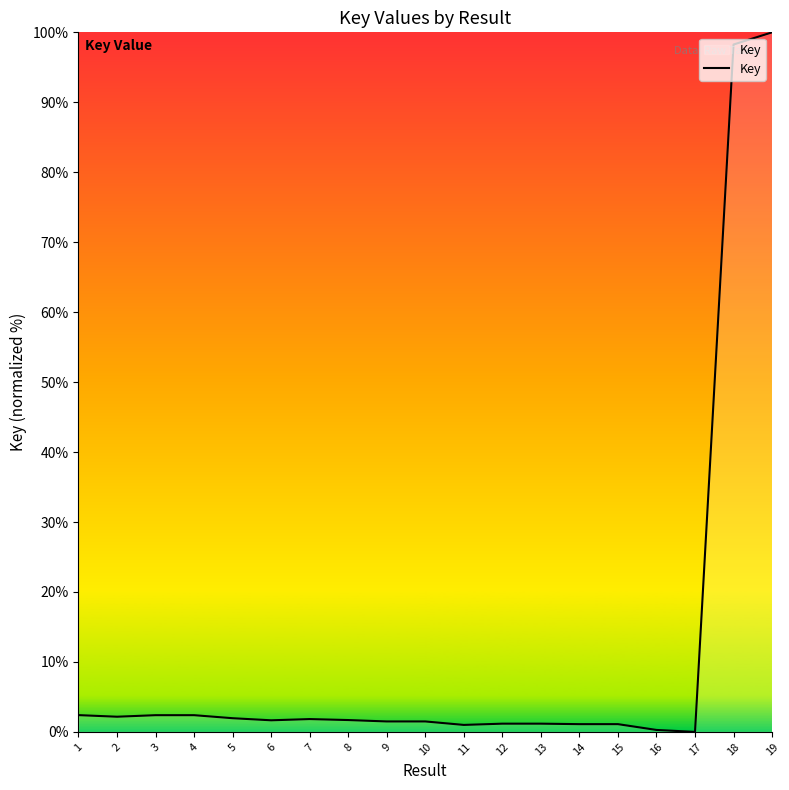

What is the average value?

11.8